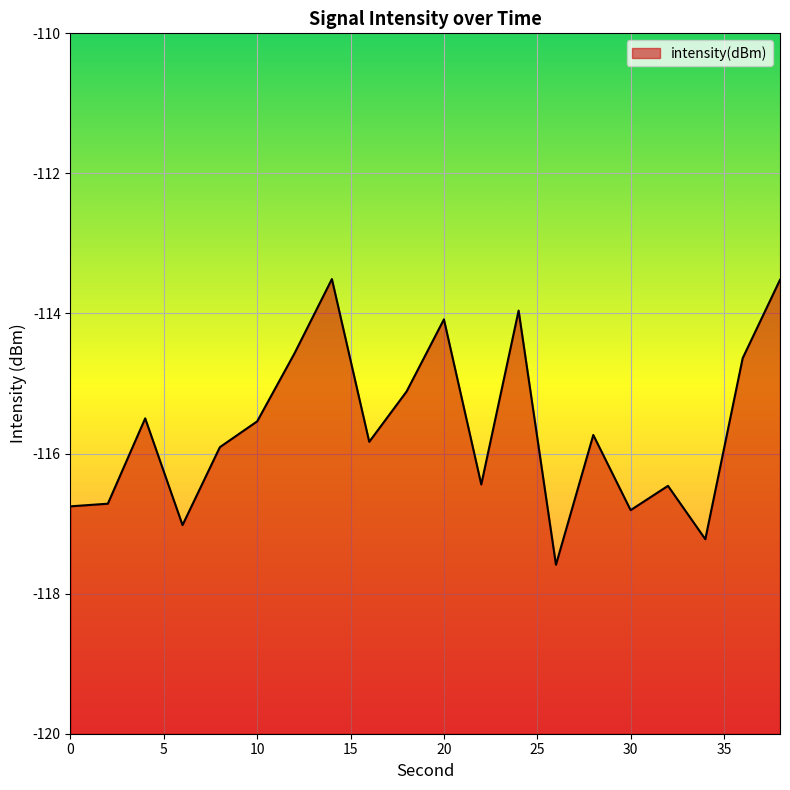

Where does the data first go above -115?

12